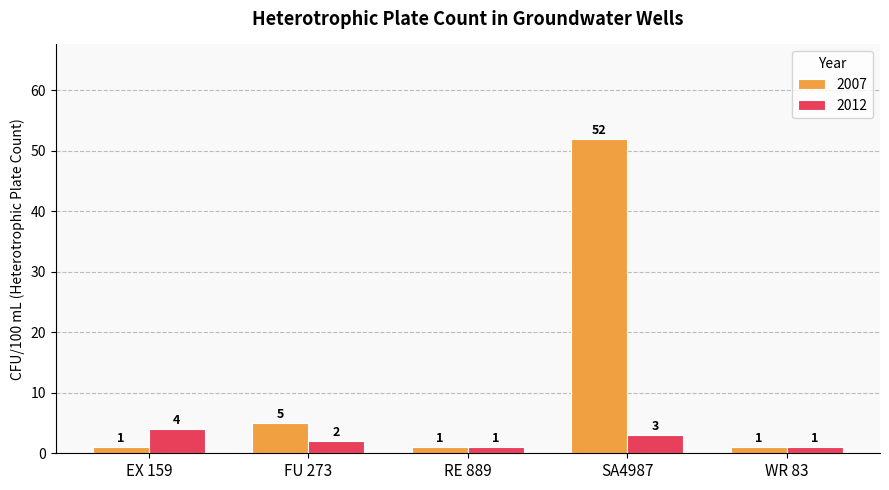

Reading left to right, list all the values displayed in this chart.

2007: EX 159=1	FU 273=5	RE 889=1	SA4987=52	WR 83=1
2012: EX 159=4	FU 273=2	RE 889=1	SA4987=3	WR 83=1